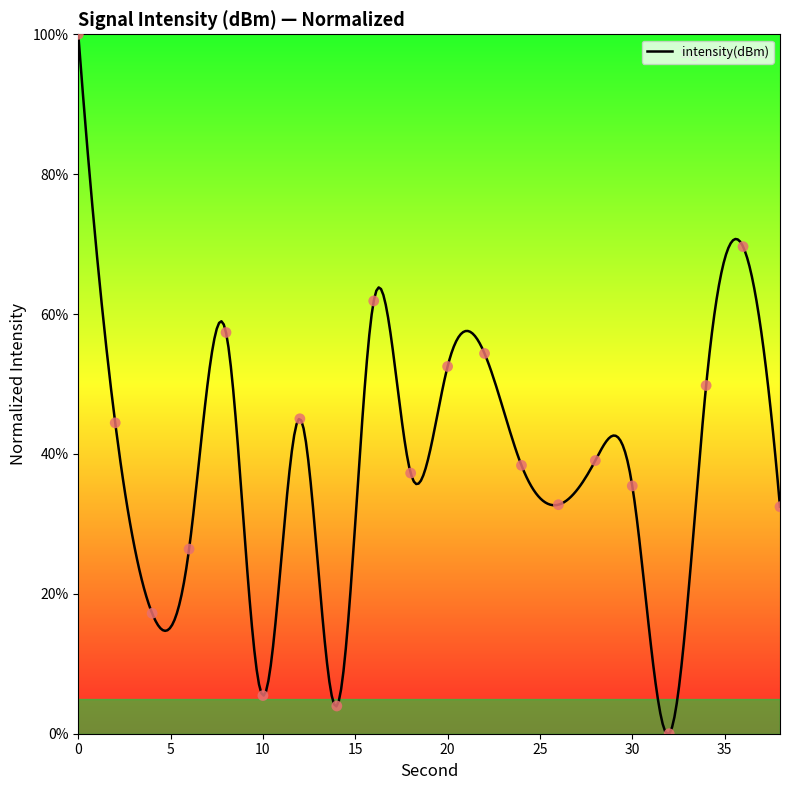

Approximately how many times larger is the value at 38 compared to 18?

0.9